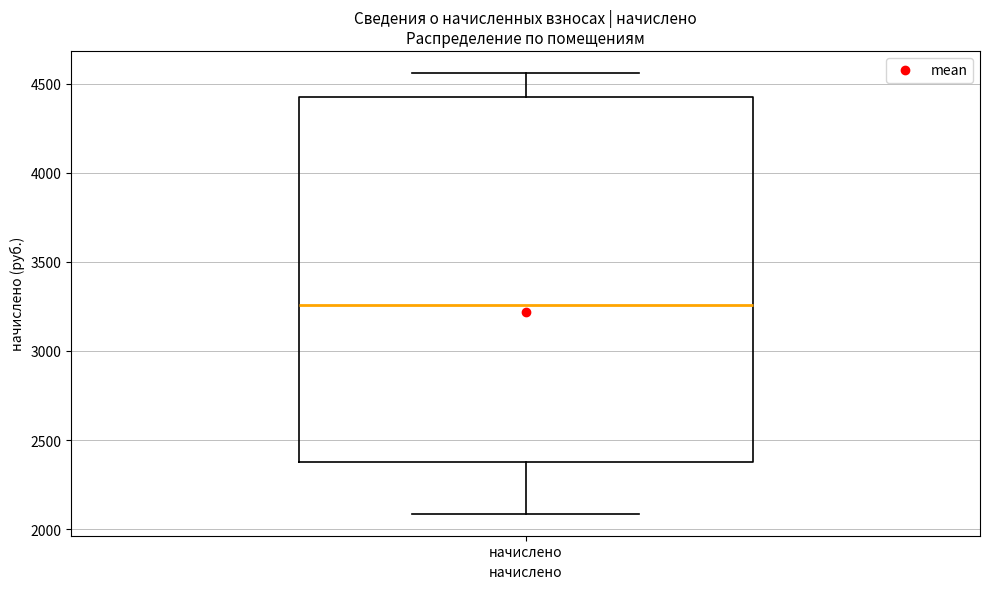

Transcribe this box plot: give where the median line is, the range the box spans, and where the two whiskers end, as read against the y-axis. The values are not printed on the chart, so give them approximately, as read against the axis.

median 3250, box 2400 to 4400, whiskers 2100 to 4550